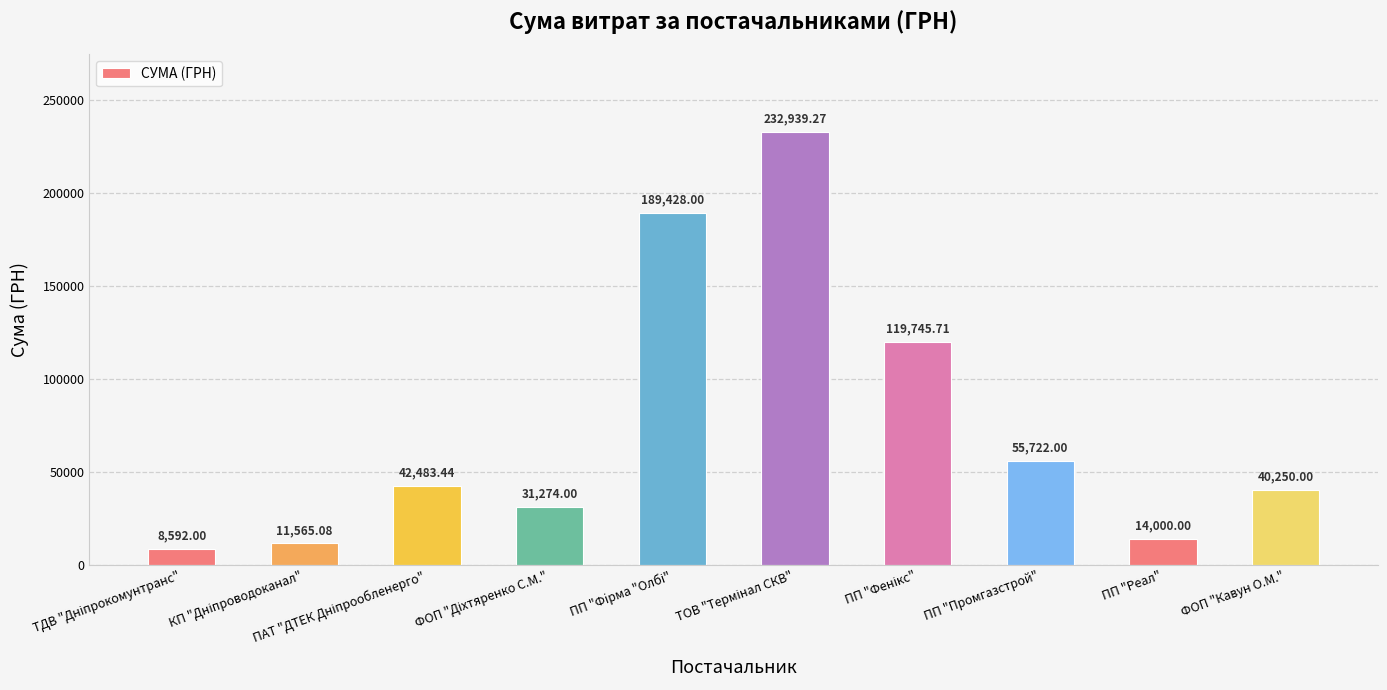

Count the number of data series in this chart.

1